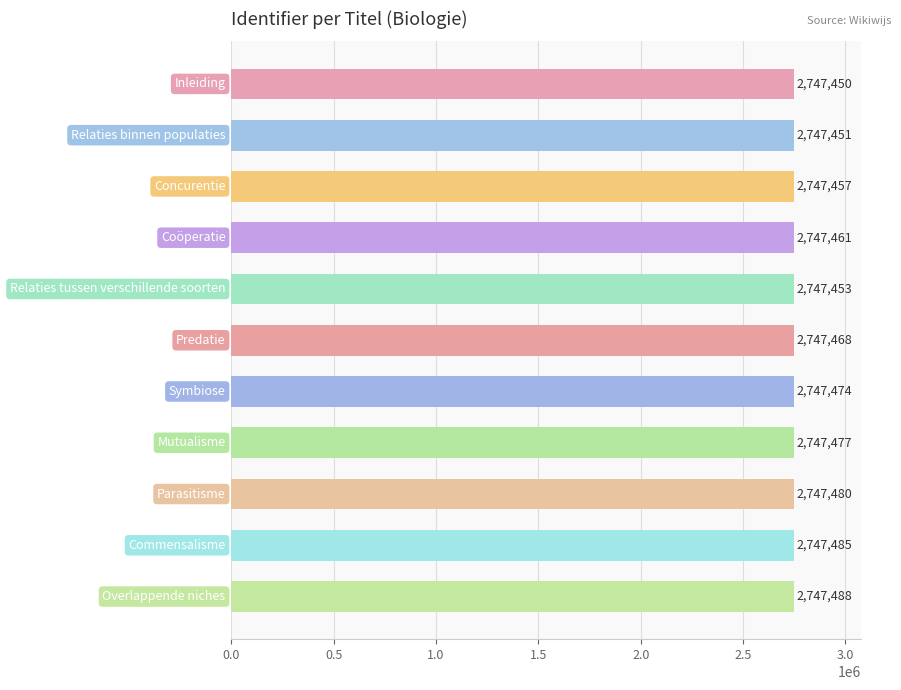

How many categories are shown in the chart?

11